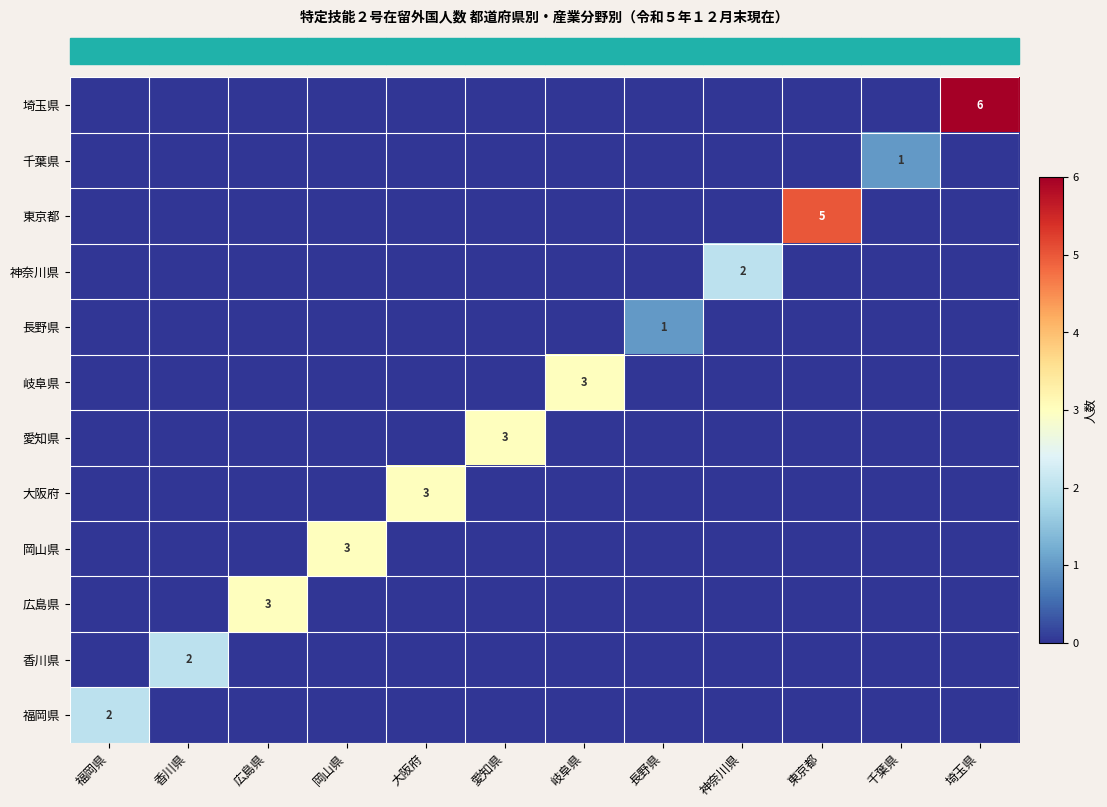

At which category is the sum across all series the highest?

埼玉県